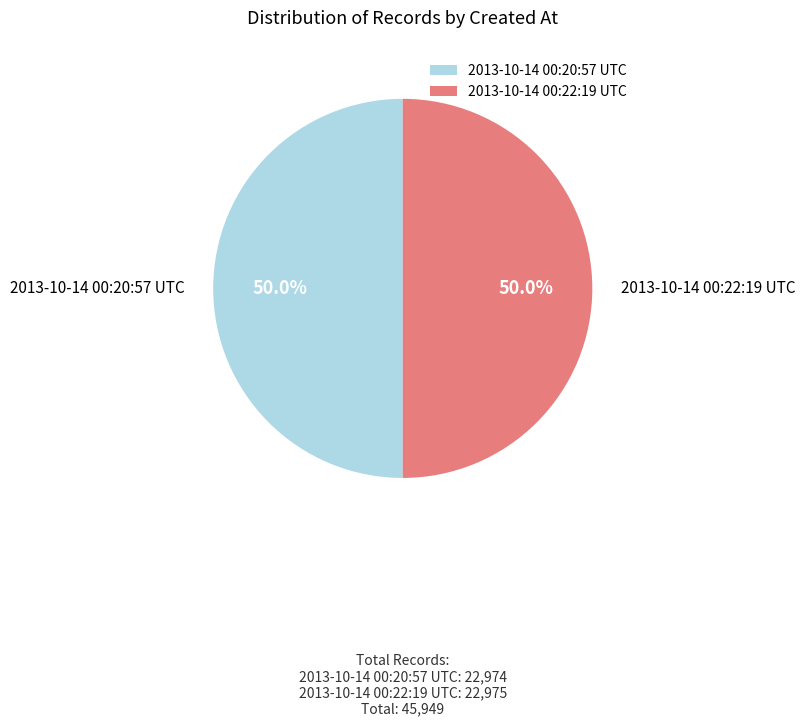

Approximately how many times larger is the value at 2013-10-14 00:22:19 UTC compared to 2013-10-14 00:20:57 UTC?

1.0